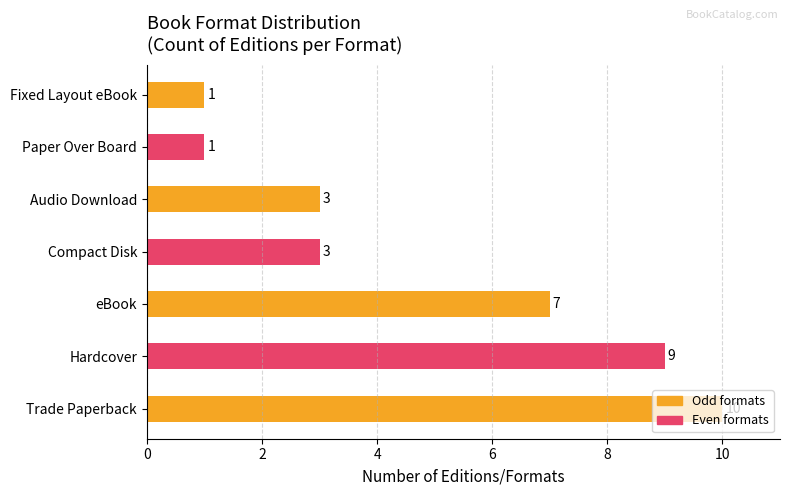

What is the sum of all values?

34